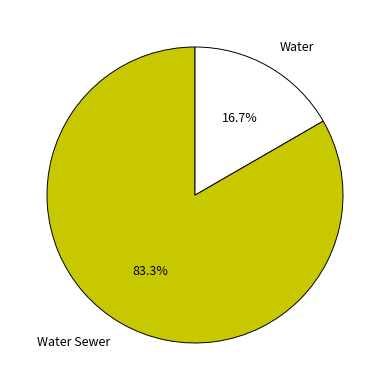

To the nearest percent, what is the difference between the Water and Water Sewer slice percentages?

67%